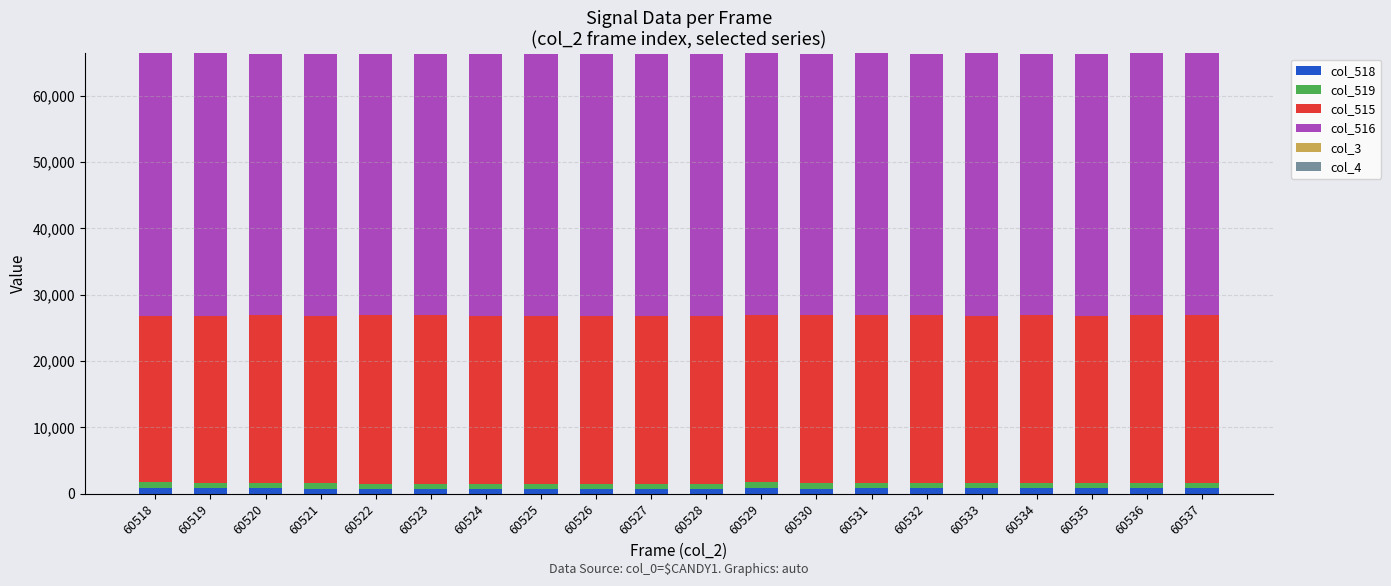

How many data points does each series have?

20